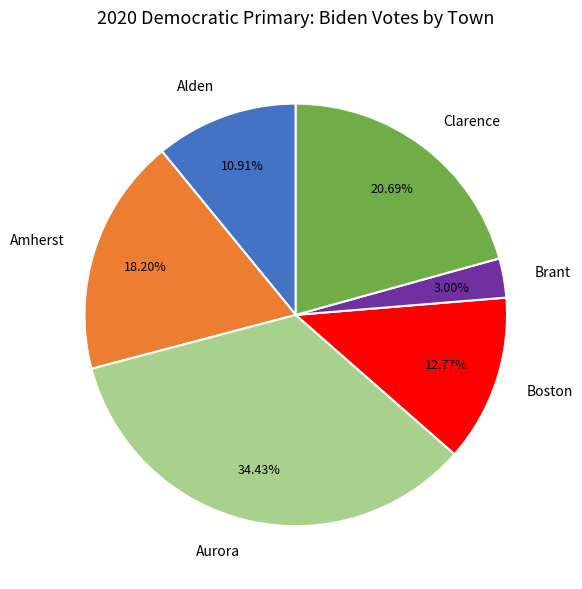

To the nearest percent, what is the difference between the largest and smallest slice percentages?

31%